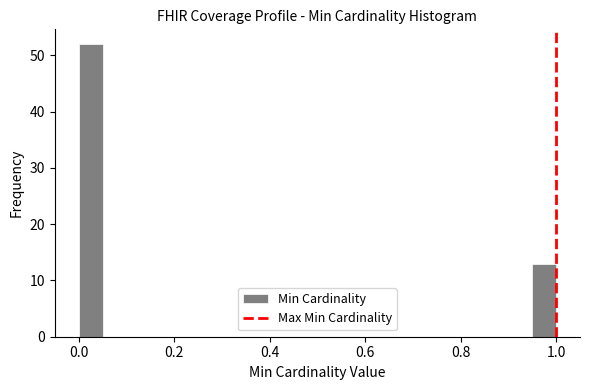

Around what value on the x-axis is the tallest bar? Give the approximate position of its centre, as read against the axis.

0.02